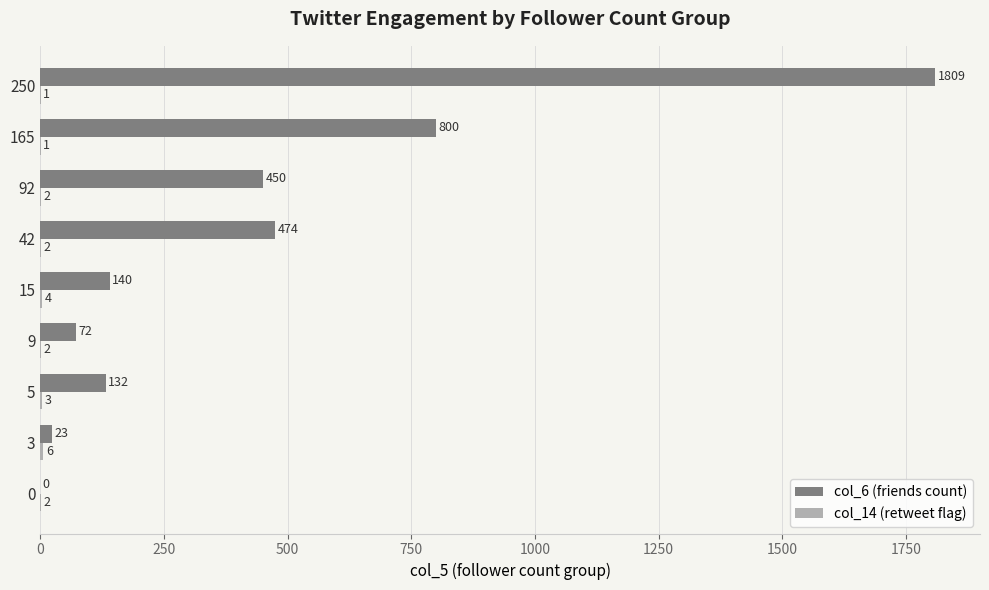

Which series has the largest total across all categories?

col_6 (friends count)